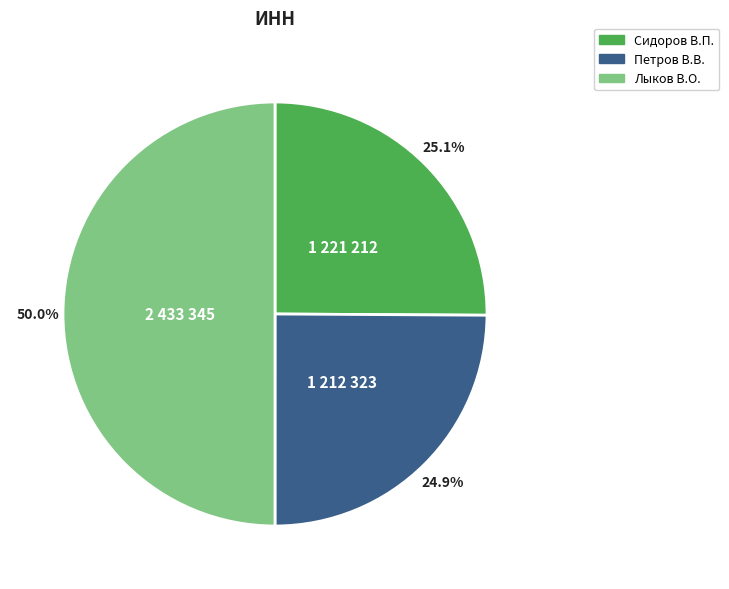

Does Сидоров В.П. represent more than half of the total?

No